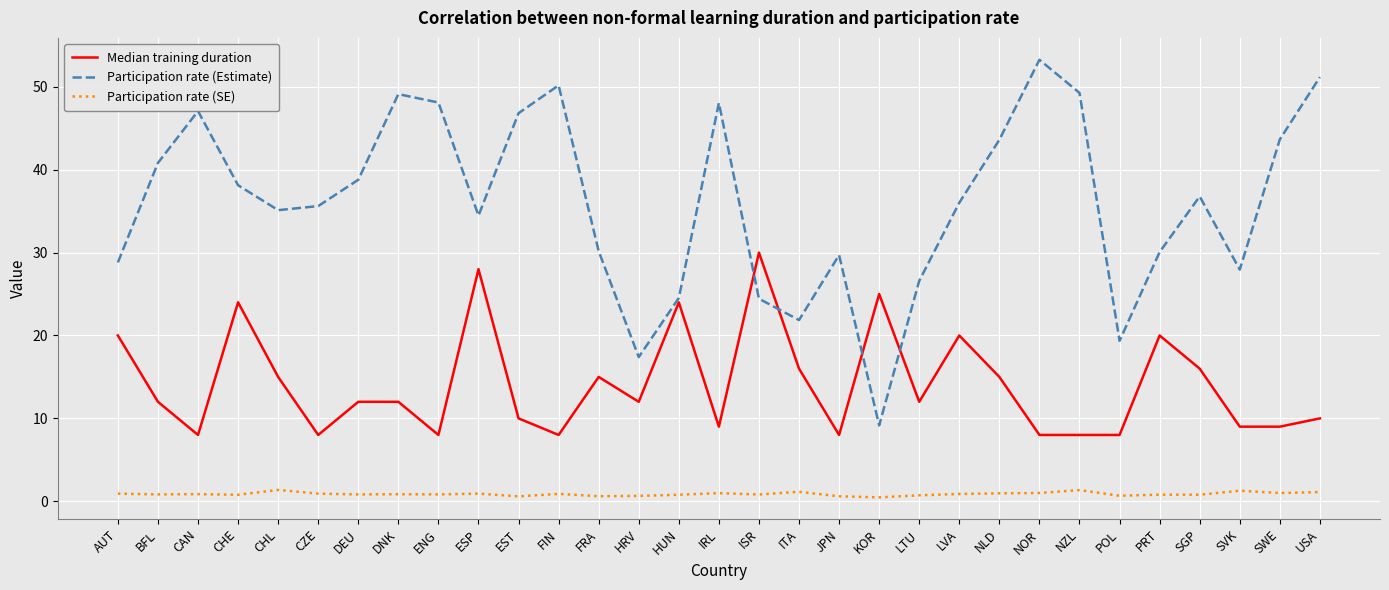

Between ISR and KOR, which series saw the biggest shift?

Participation rate (Estimate)